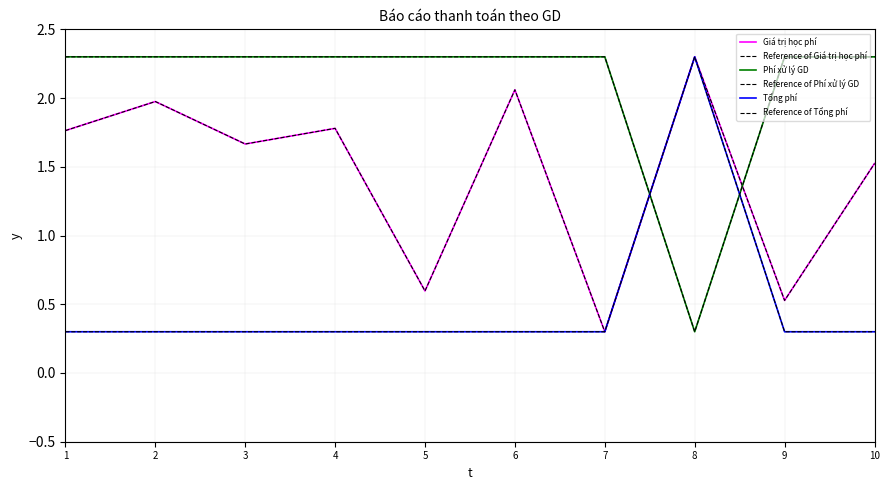

Does the chart display data point markers on the line(s)?

No